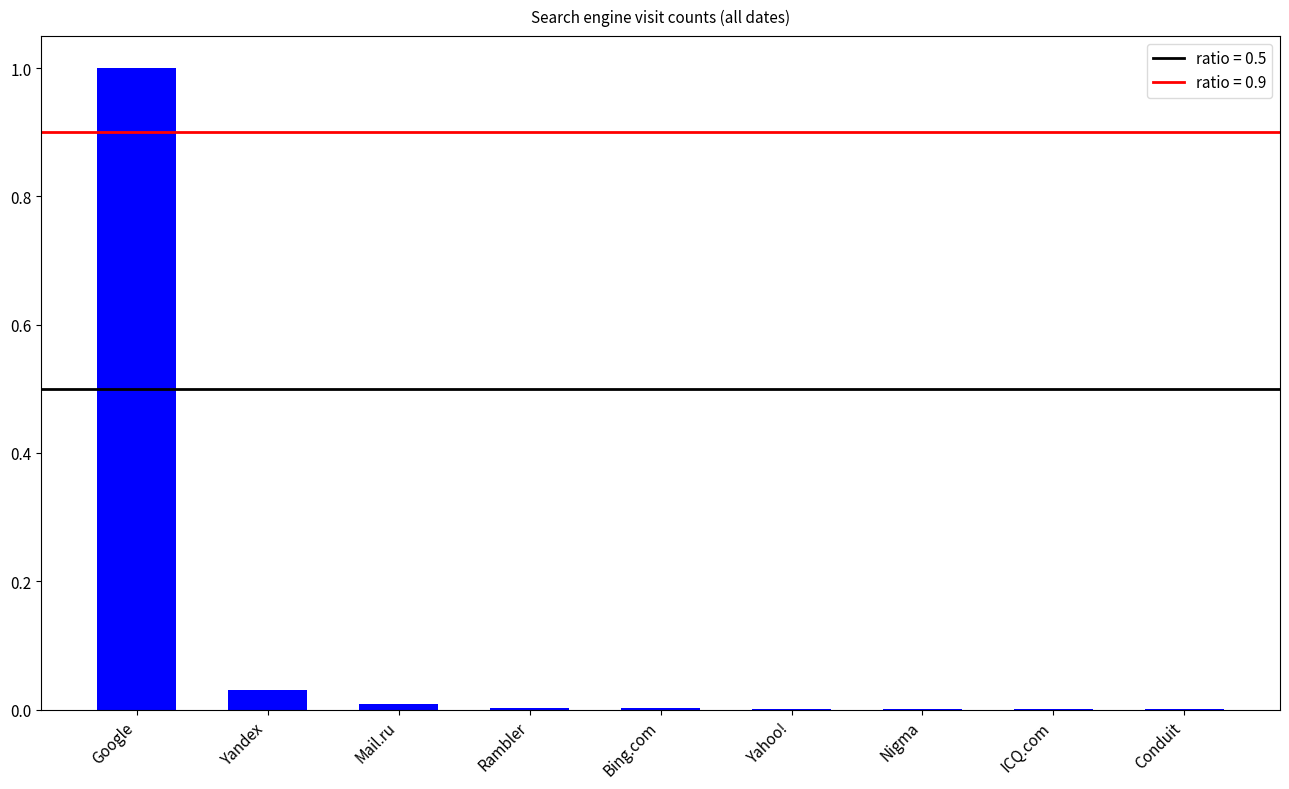

Are the bars horizontal?

No